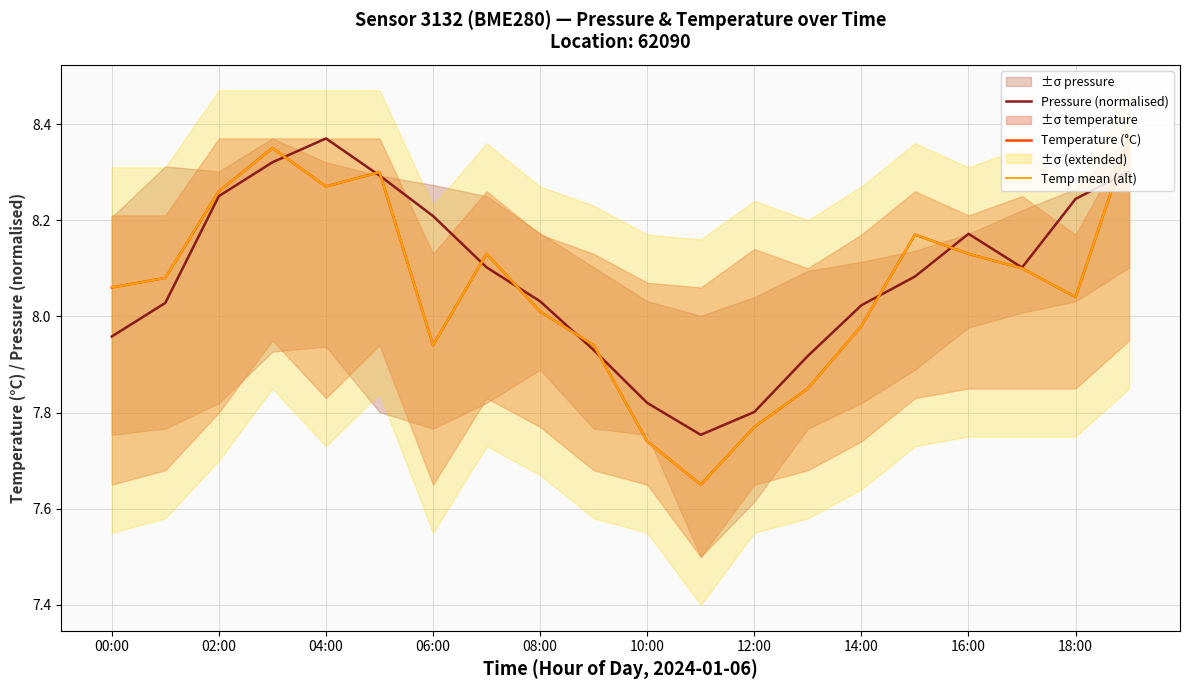

What is the highest value of the Pressure (normalised) series?

8.4